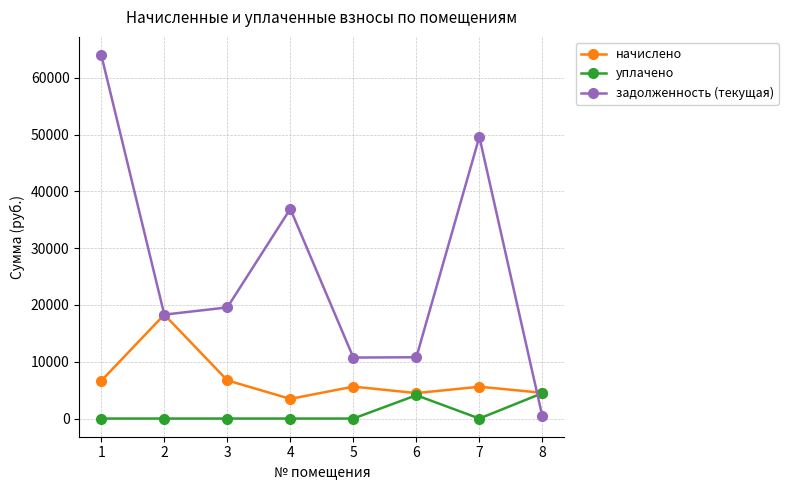

List the series in order of their peak value, highest first.

задолженность (текущая), начислено, уплачено